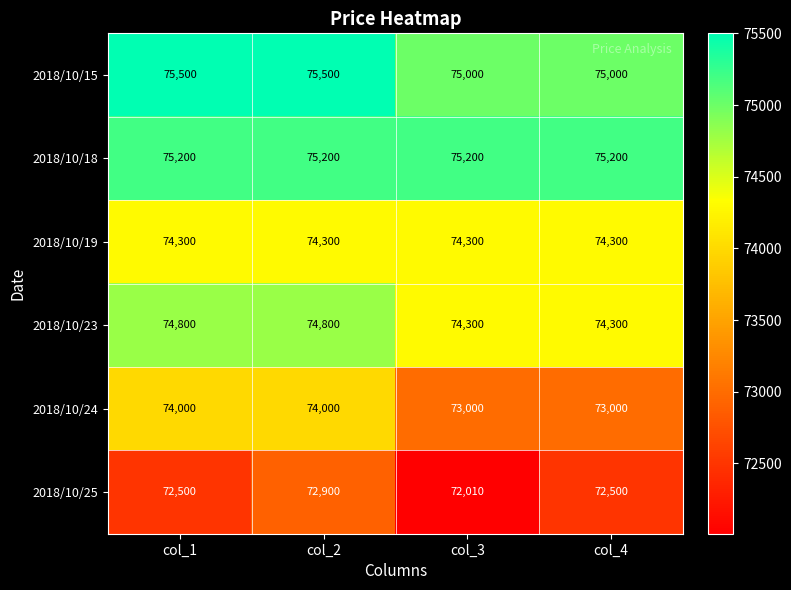

How many 2018/10/25 values are between 72500 and 72900?

3